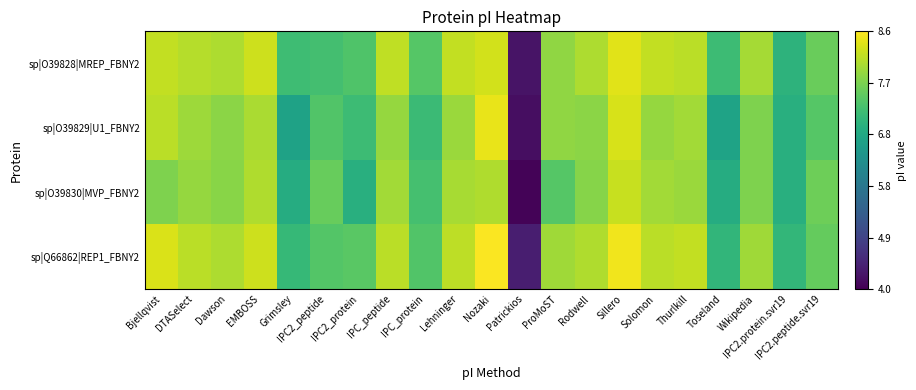

Reading right to left, list all the values displayed in this chart.

sp|O39828|MREP_FBNY2: IPC2.peptide.svr19=7.5	IPC2.protein.svr19=7.0	Wikipedia=8.0	Toseland=7.1	Thurlkill=8.1	Solomon=8.2	Sillero=8.4	Rodwell=8.0	ProMoST=7.8	Patrickios=4.2	Nozaki=8.3	Lehninger=8.2	IPC_protein=7.4	IPC_peptide=8.2	IPC2_protein=7.3	IPC2_peptide=7.2	Grimsley=7.2	EMBOSS=8.3	Dawson=8.0	DTASelect=8.1	Bjellqvist=8.2
sp|O39829|U1_FBNY2: IPC2.peptide.svr19=7.4	IPC2.protein.svr19=6.9	Wikipedia=7.7	Toseland=6.7	Thurlkill=8.0	Solomon=7.9	Sillero=8.3	Rodwell=7.8	ProMoST=7.8	Patrickios=4.2	Nozaki=8.4	Lehninger=7.9	IPC_protein=7.1	IPC_peptide=7.9	IPC2_protein=7.1	IPC2_peptide=7.4	Grimsley=6.6	EMBOSS=8.0	Dawson=7.8	DTASelect=7.9	Bjellqvist=8.1
sp|O39830|MVP_FBNY2: IPC2.peptide.svr19=7.6	IPC2.protein.svr19=6.9	Wikipedia=7.7	Toseland=6.9	Thurlkill=7.9	Solomon=8.0	Sillero=8.2	Rodwell=7.8	ProMoST=7.4	Patrickios=4.0	Nozaki=8.1	Lehninger=8.0	IPC_protein=7.2	IPC_peptide=8.0	IPC2_protein=6.9	IPC2_peptide=7.5	Grimsley=6.9	EMBOSS=8.1	Dawson=7.8	DTASelect=7.9	Bjellqvist=7.7
sp|Q66862|REP1_FBNY2: IPC2.peptide.svr19=7.5	IPC2.protein.svr19=7.0	Wikipedia=8.0	Toseland=7.0	Thurlkill=8.2	Solomon=8.1	Sillero=8.5	Rodwell=8.1	ProMoST=7.9	Patrickios=4.4	Nozaki=8.6	Lehninger=8.1	IPC_protein=7.4	IPC_peptide=8.1	IPC2_protein=7.4	IPC2_peptide=7.4	Grimsley=7.1	EMBOSS=8.3	Dawson=8.0	DTASelect=8.1	Bjellqvist=8.3